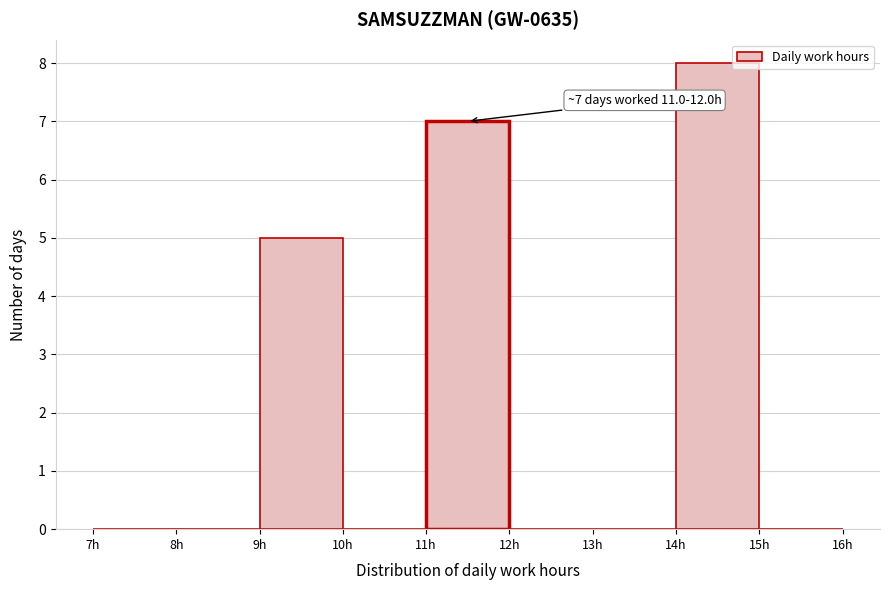

Which range on the x-axis has the tallest bar?

14 to 15